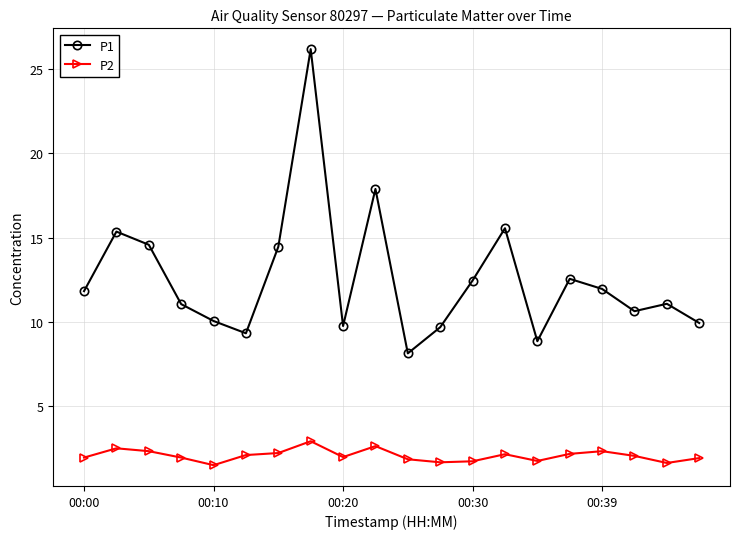

List the series in order of their overall mean, lowest first.

P2, P1